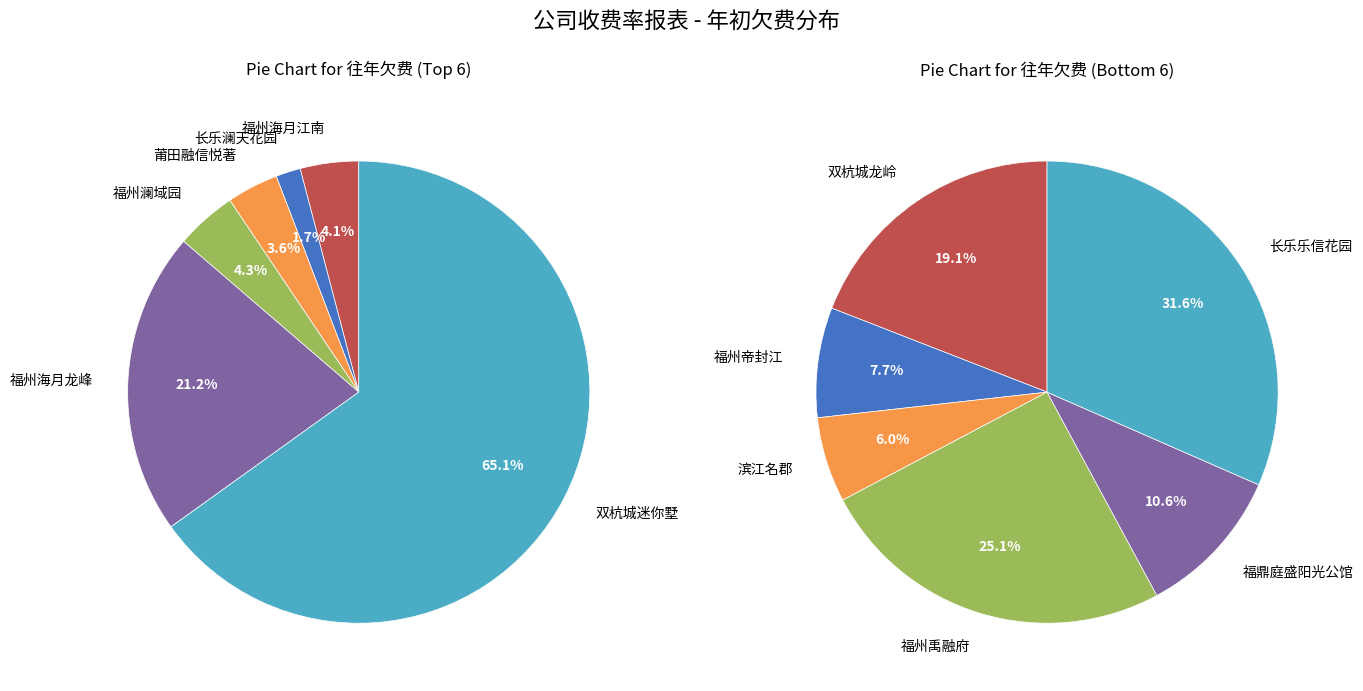

Rank the categories by value from lowest to highest.

长乐澜天花园, 莆田融信悦著, 福州海月江南, 福州澜域园, 滨江名郡, 福州帝封江, 福州海月龙峰, 福鼎庭盛阳光公馆, 双杭城龙岭, 福州禹融府, 双杭城迷你墅, 长乐乐信花园